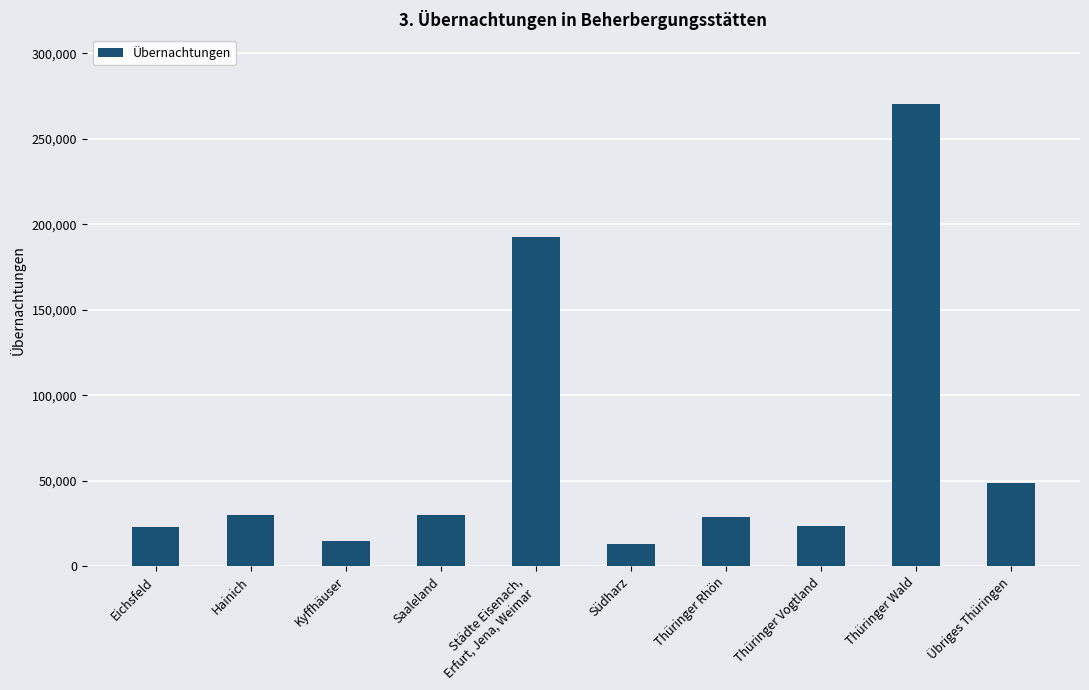

What is the maximum value shown in the chart?

270441